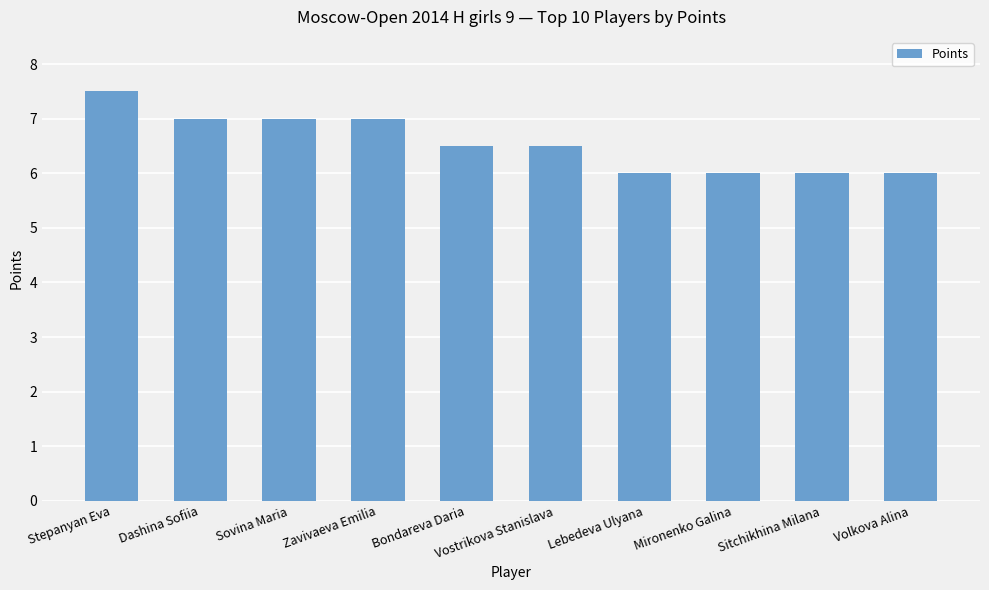

What is the maximum value shown in the chart?

7.5